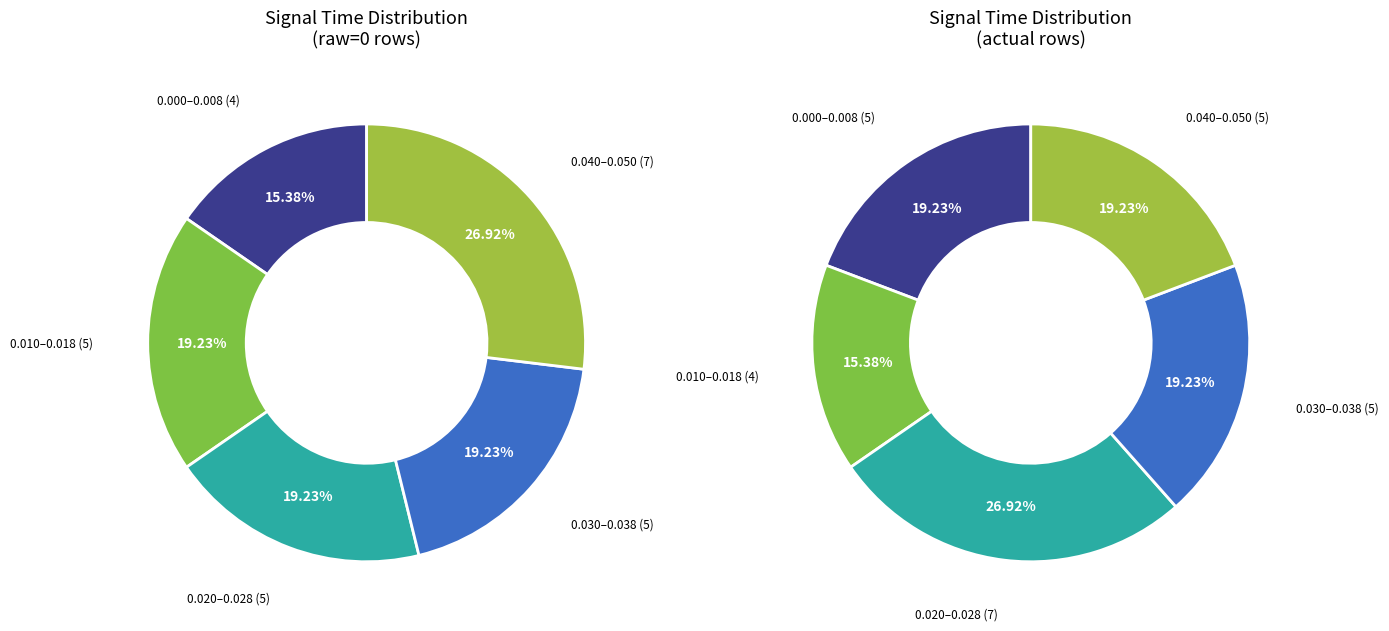

Is there a majority slice in this chart?

No